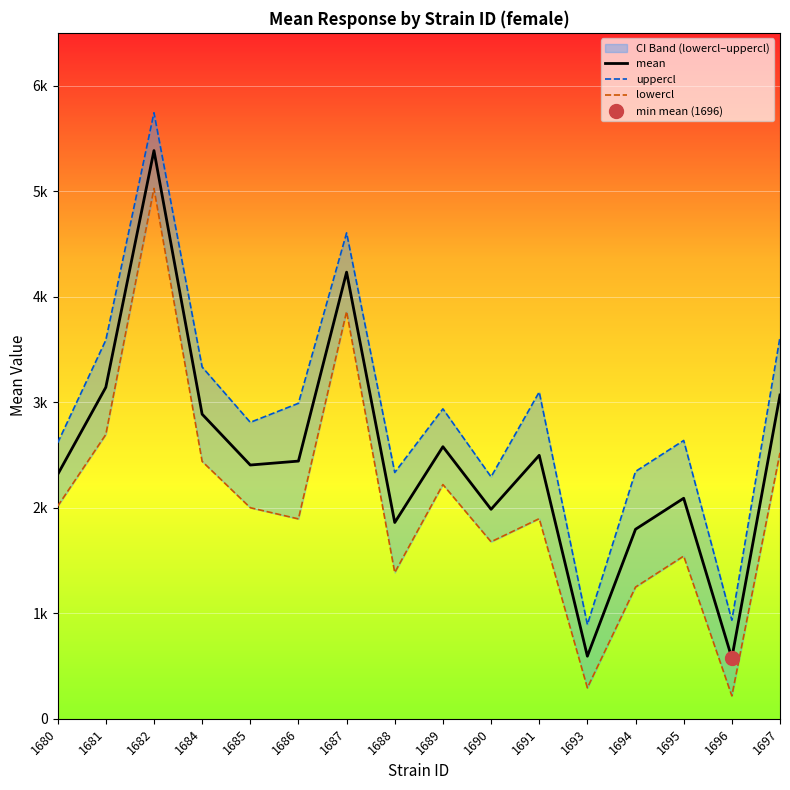

What is the approximate value of uppercl at 1688?

2334.0